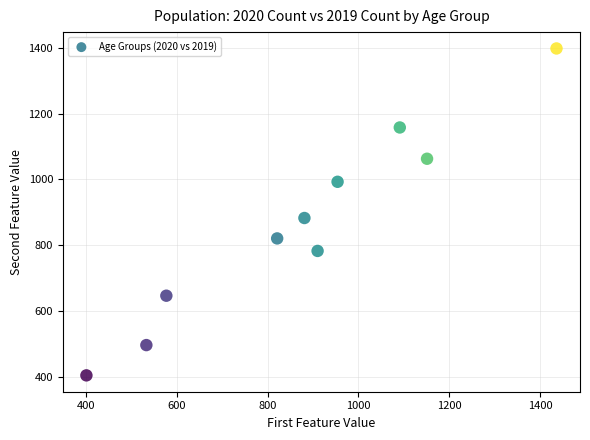

What is the average X value?

876